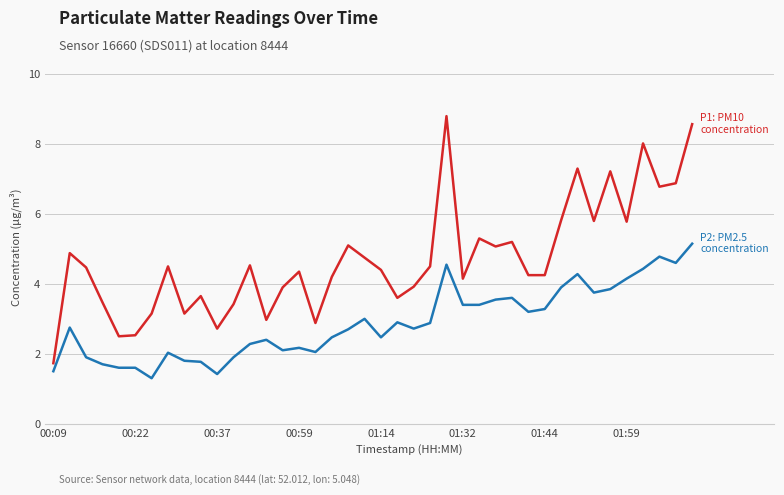

What is the greatest value displayed?

8.8